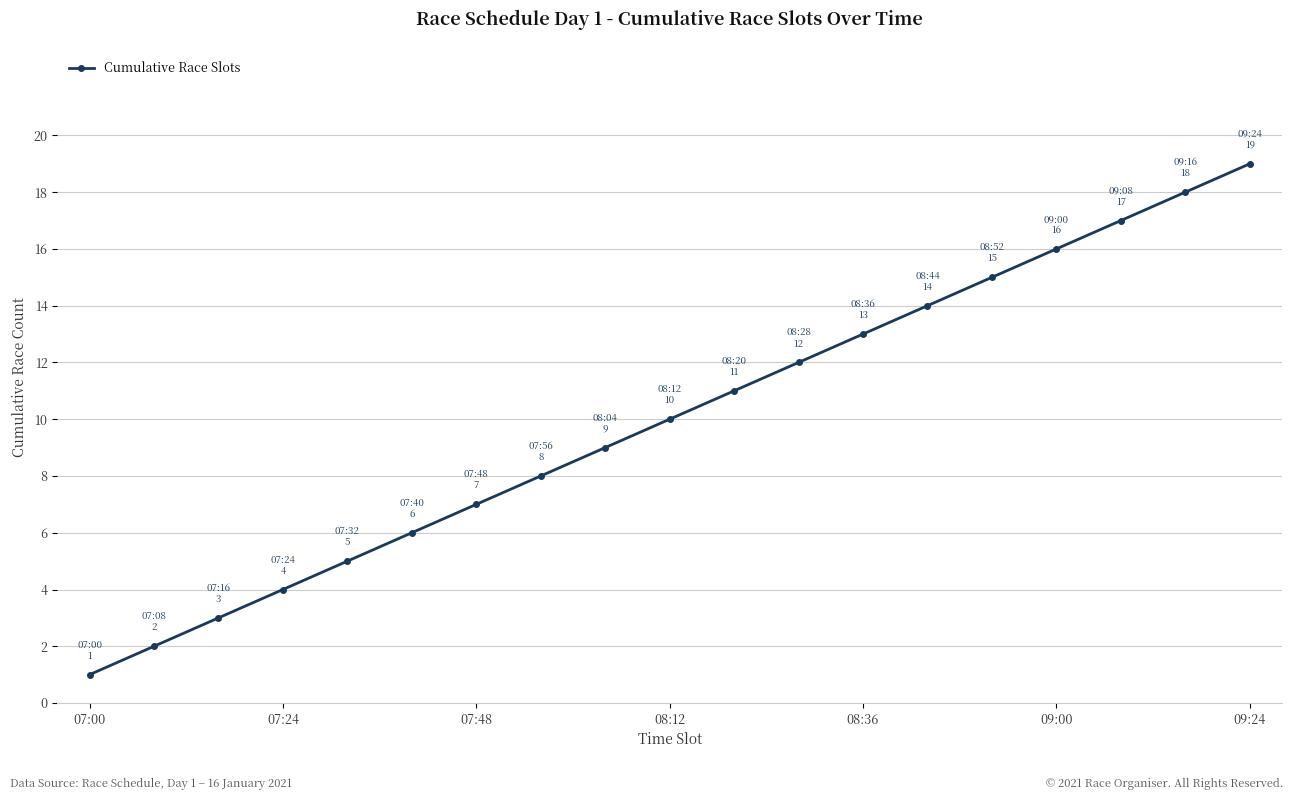

How many distinct data groups are displayed?

1